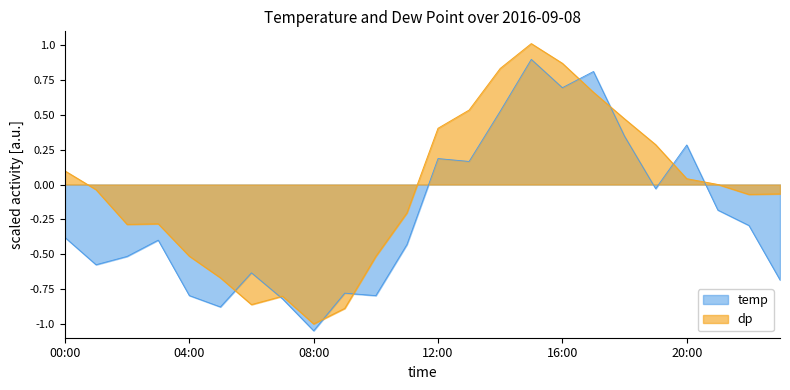

How many points are higher than both their immediate neighbors (excluding endpoints)?

3